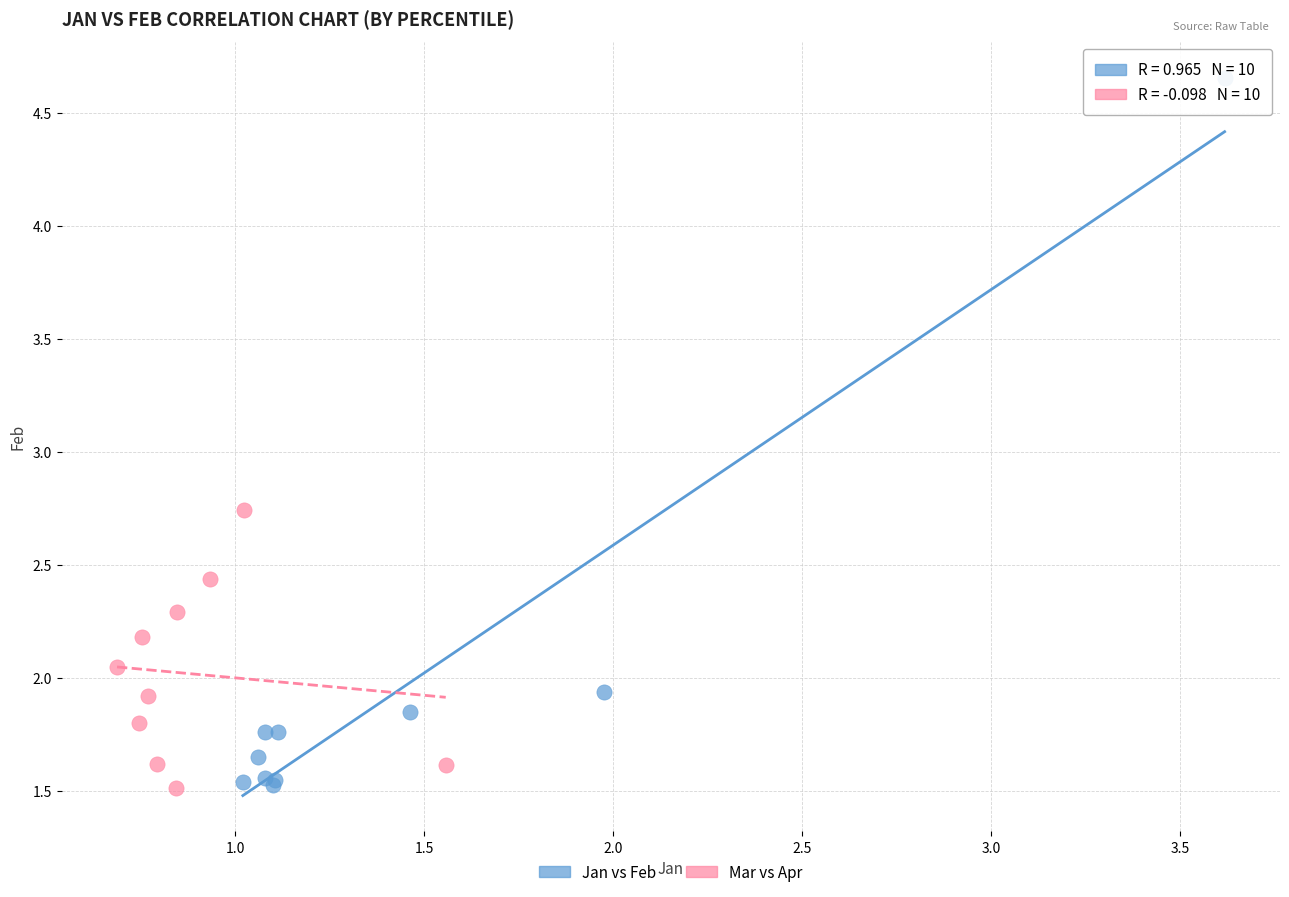

Which series has the largest Y range (max minus min)?

Jan vs Feb